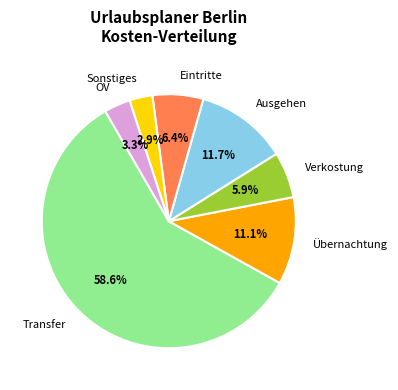

What is the largest slice in the pie chart?

Transfer